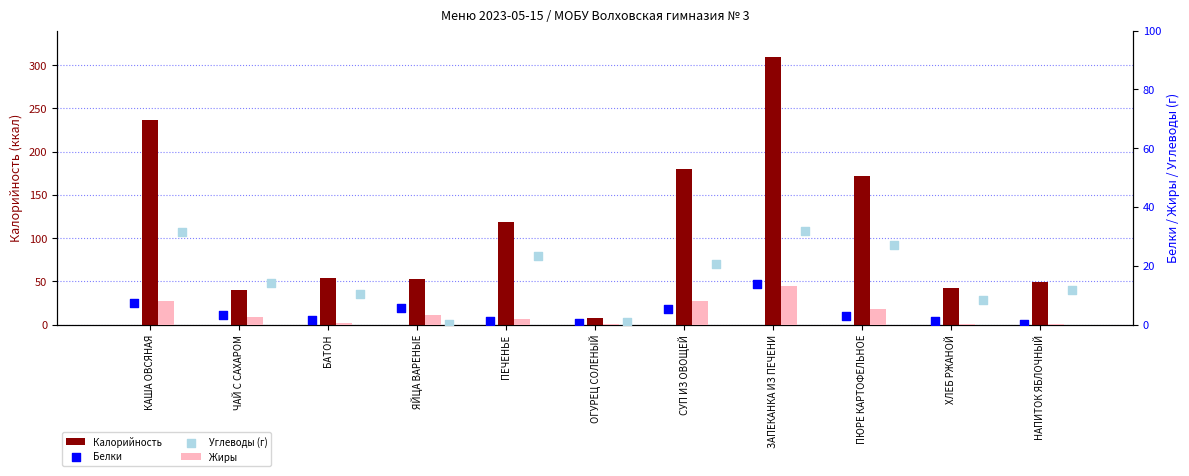

At how many categories does at least one series exceed 140?

4